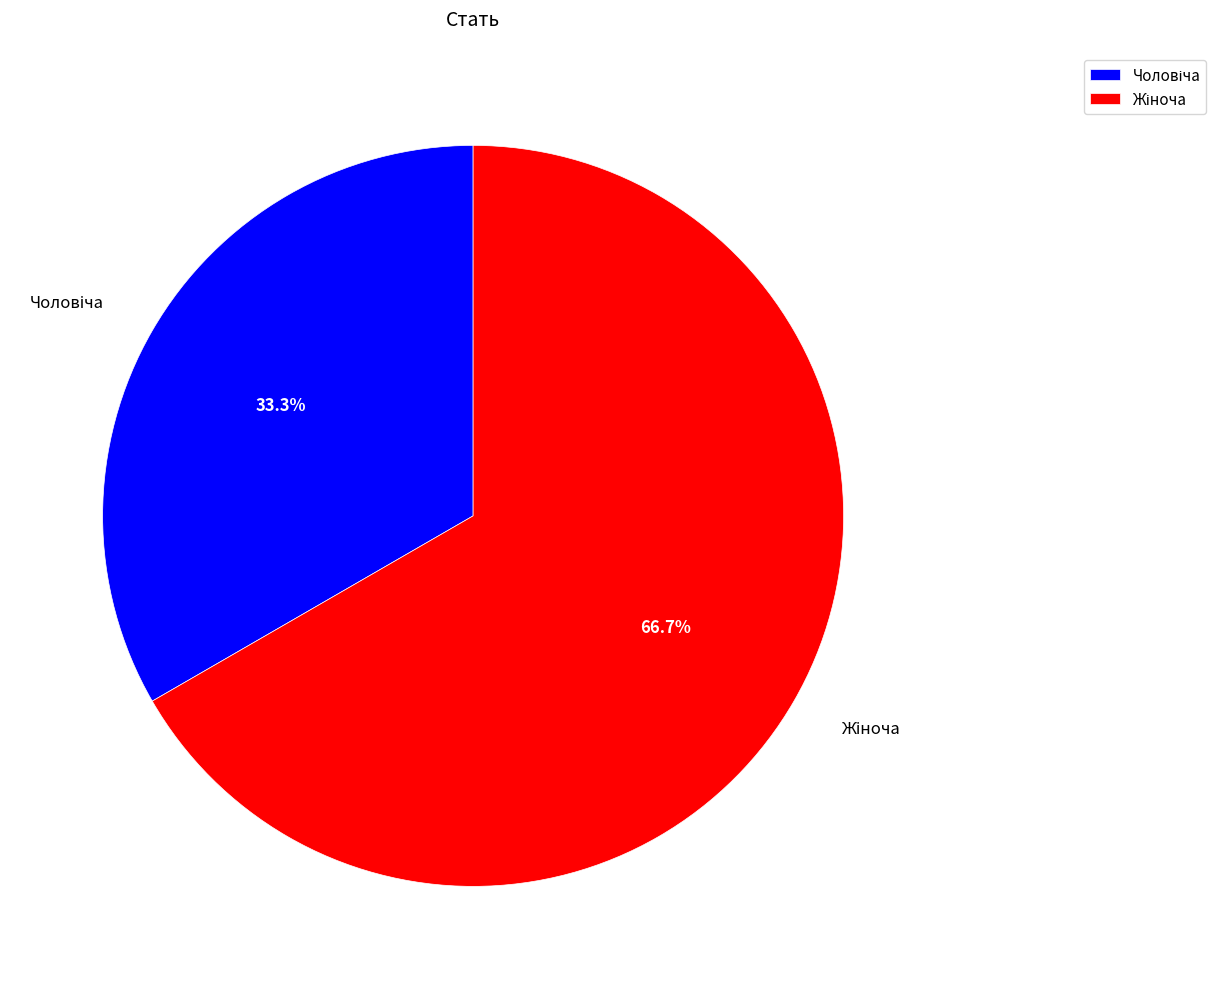

Is there any slice that represents more than half of the pie?

Yes